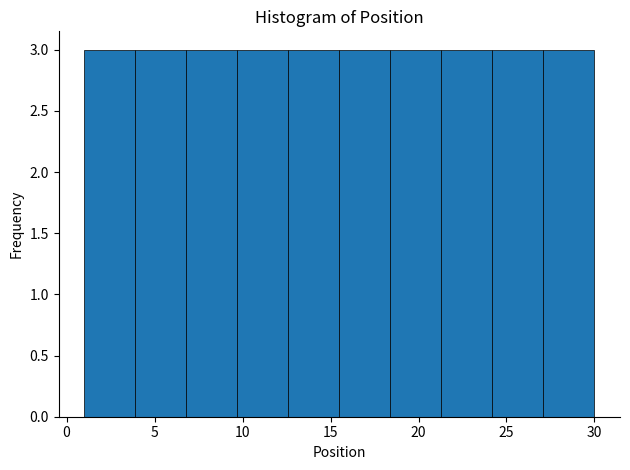

What is the height of the bar covering 24.2 to 27.1 on the x-axis? Neither the bar edges nor the heights are printed on the chart, so give them approximately, as read against the axes.

3